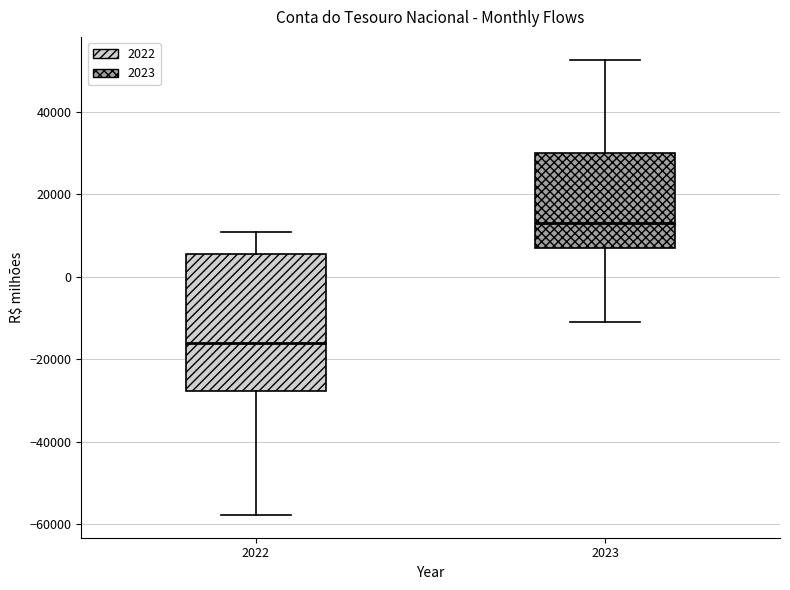

Comparing the boxes themselves (not the whiskers), which one is the tallest?

2022